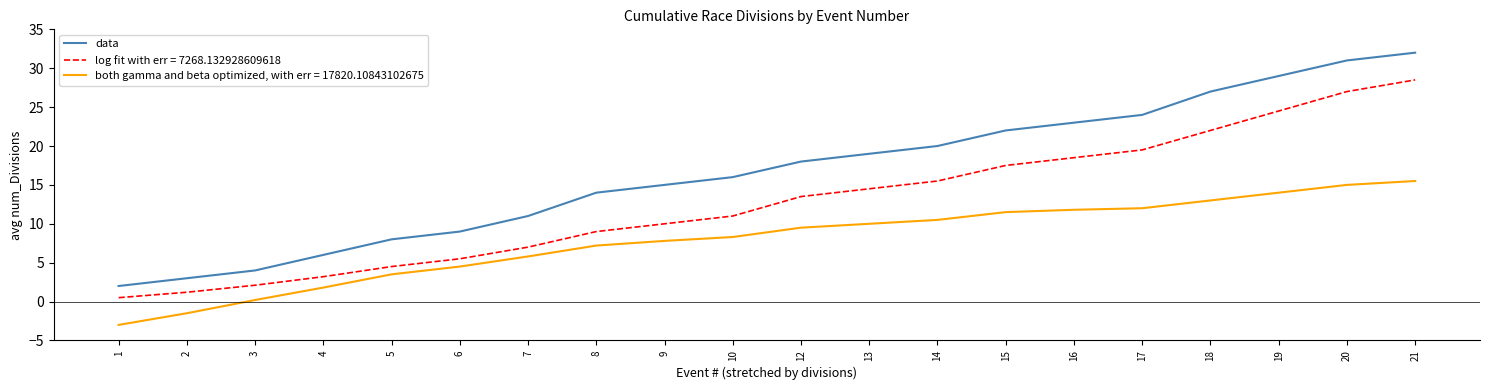

How many categories are shown in the chart?

20